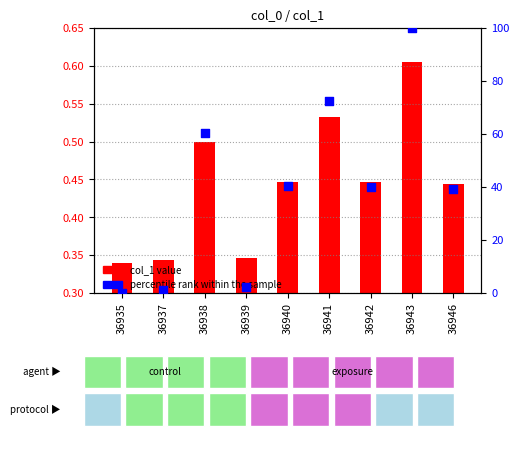

Which series has the largest total across all categories?

percentile rank within the sample